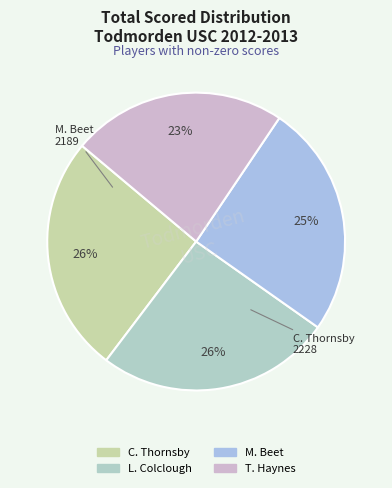

Which slice is the largest?

C. Thornsby